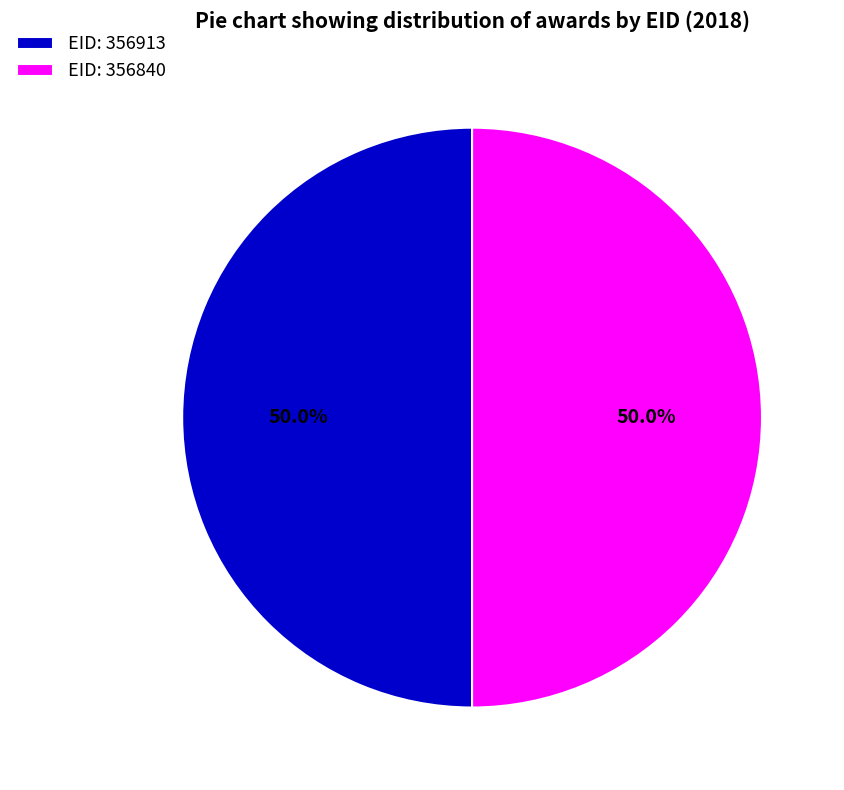

What is the total percentage of EID: 356840 and EID: 356913?

100.0%